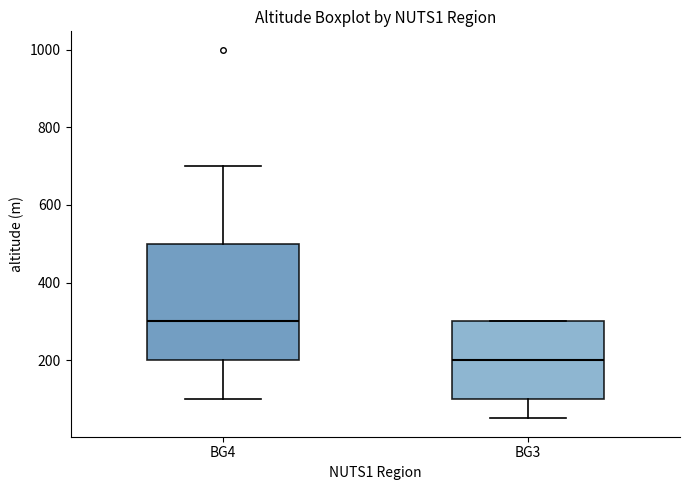

Which box is the tallest, from its lower edge to its upper edge?

BG4